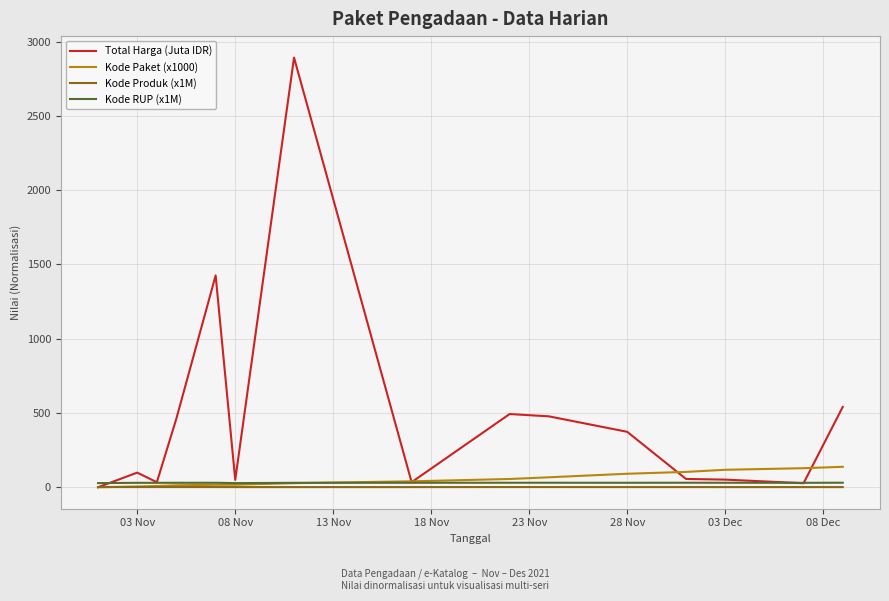

Which series has the widest spread of values?

Total Harga (Juta IDR)